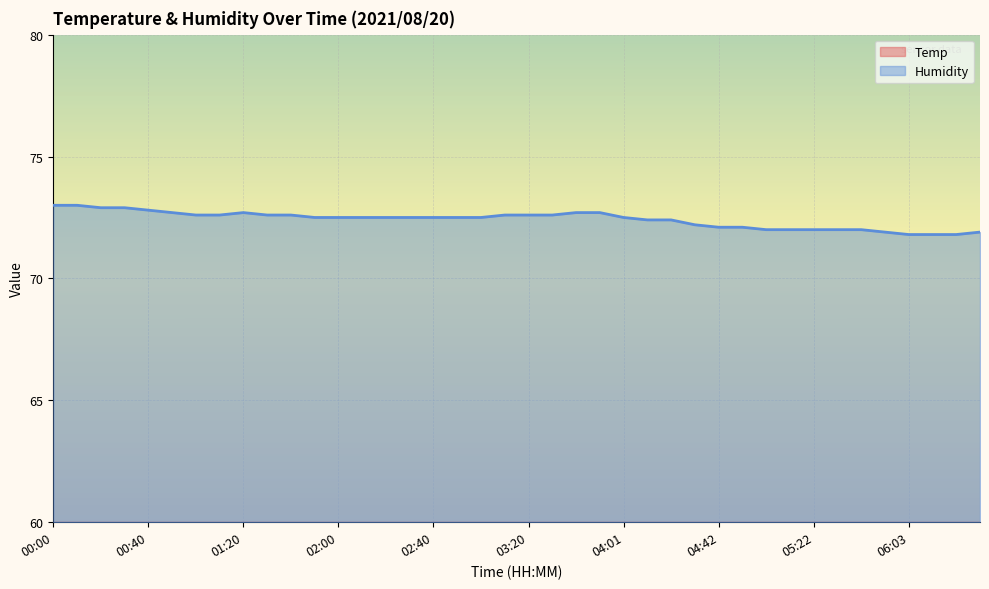

What is the total value across all series at 02:50?

92.4